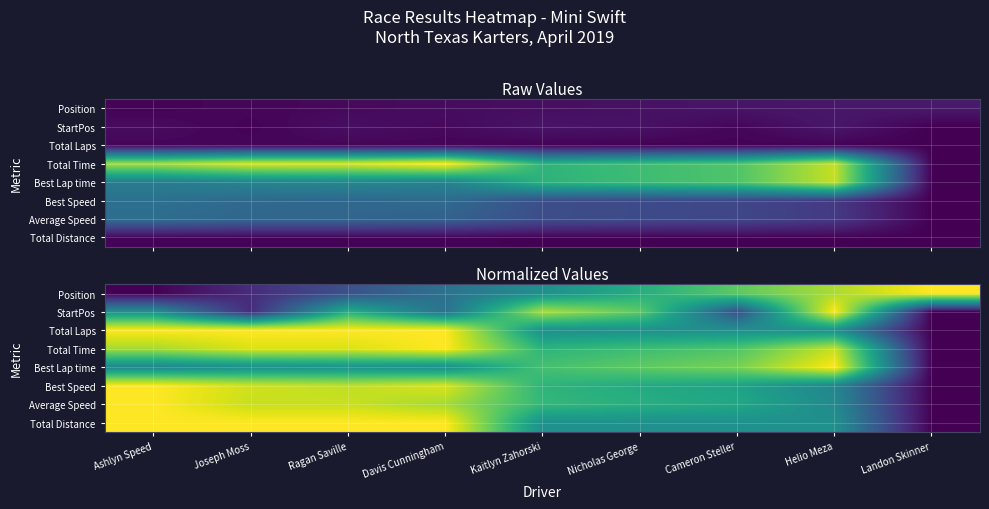

How many distinct data groups are displayed?

8